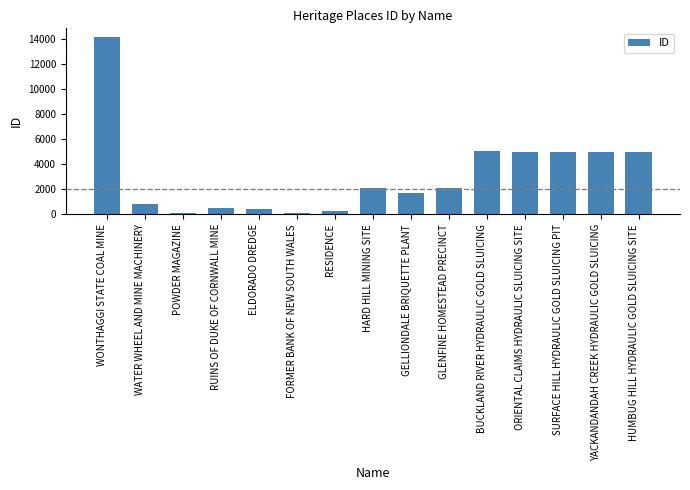

What is the label of the 6th bar from the left?

FORMER BANK OF NEW SOUTH WALES